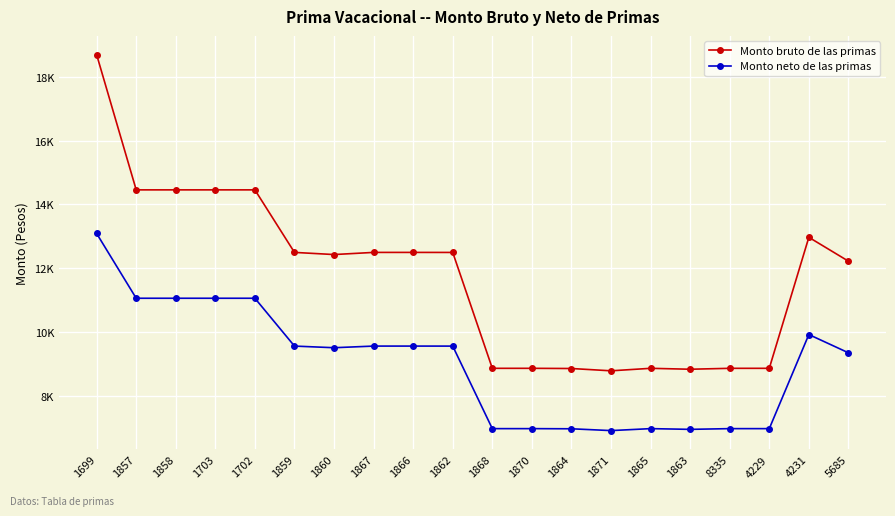

What are all the series names shown in the legend?

Monto bruto de las primas, Monto neto de las primas